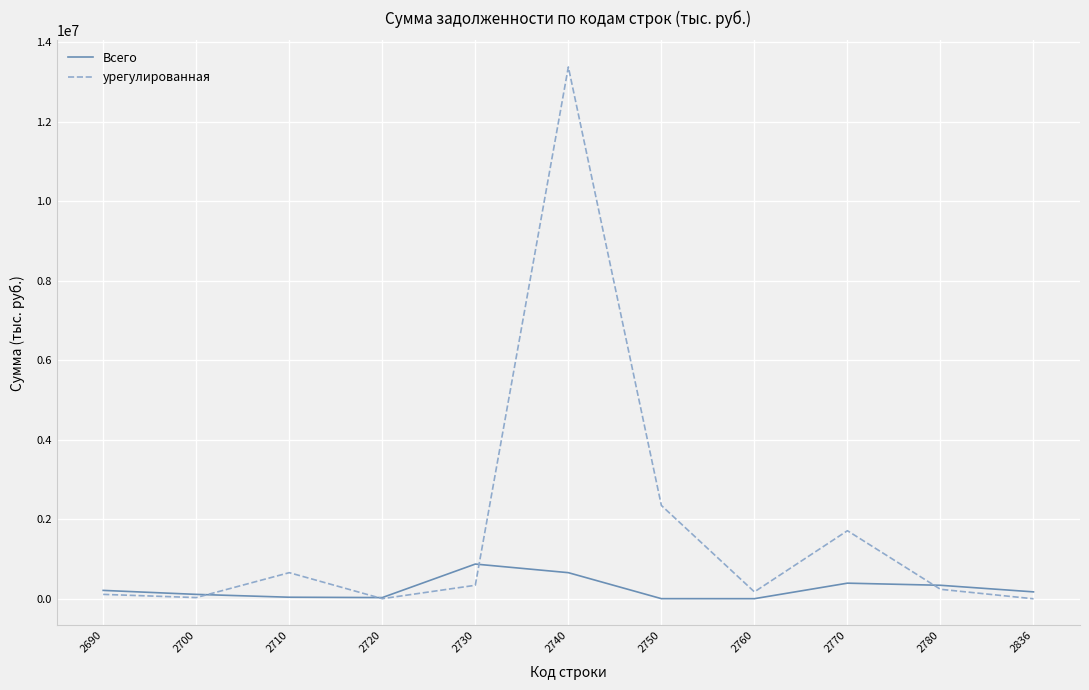

True or false: Всего and урегулированная cross at least once.

True